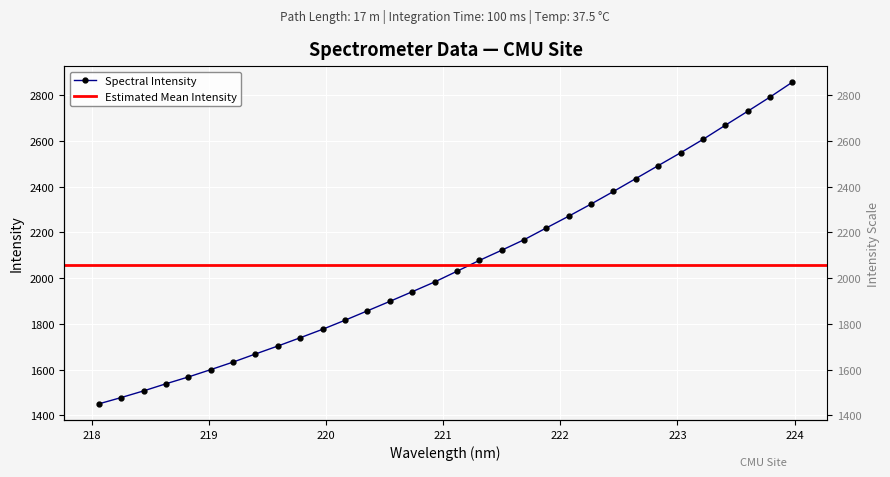

Is it true that the value at 219.7801 is 1739.5?

True